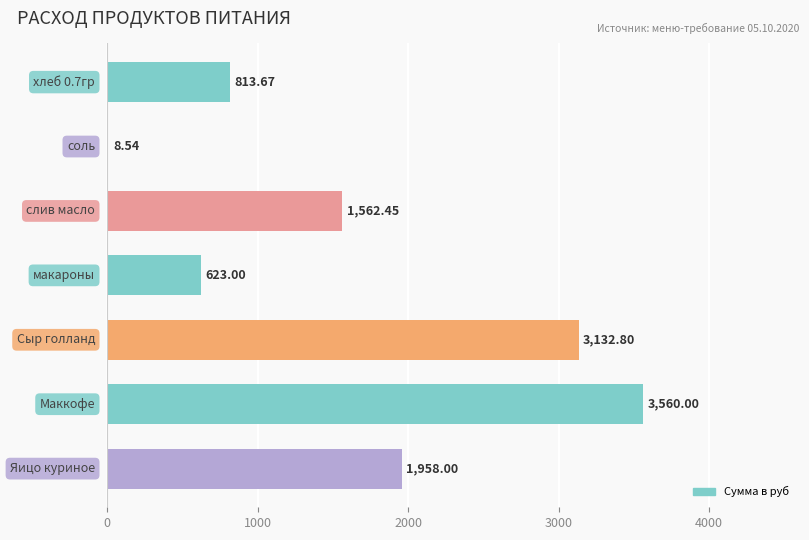

What is the sum of all values?

11658.5